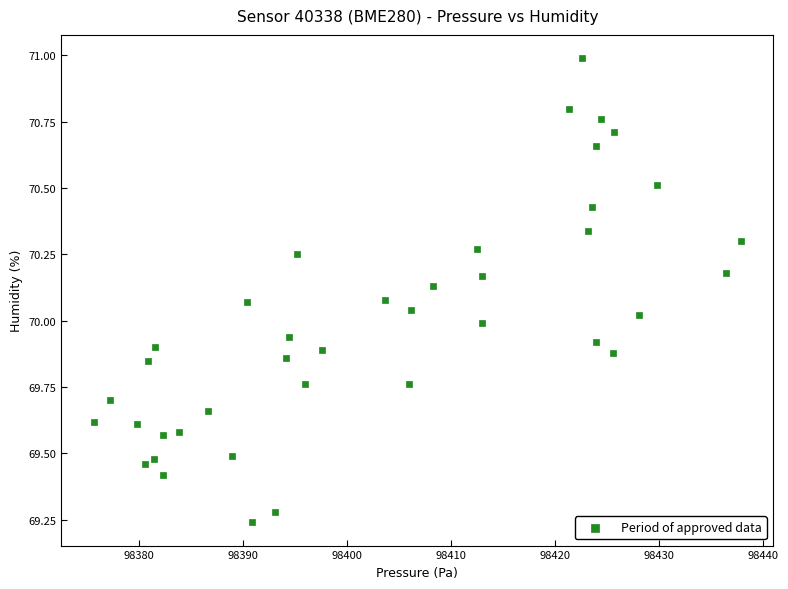

What is the range of X values (max minus min)?

62.2